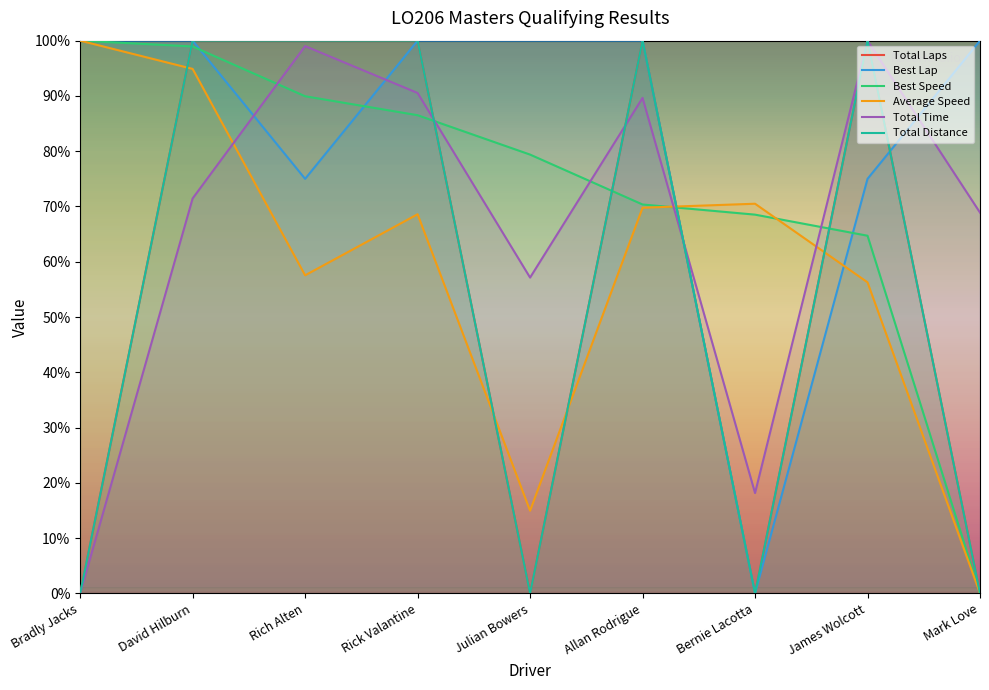

Reading left to right, transcribe all the data shown in this chart.

Total Laps: 0.0	100.0	100.0	100.0	0.0	100.0	0.0	100.0	0.0
Best Lap: 100.0	100.0	75.0	100.0	100.0	100.0	0.0	75.0	100.0
Best Speed: 100.0	99.0	89.9	86.5	79.4	70.4	68.5	64.7	0.0
Average Speed: 100.0	94.9	57.5	68.6	15.0	69.8	70.5	56.3	0.0
Total Time: 0.0	71.5	99.0	90.5	57.1	89.6	18.2	100.0	68.9
Total Distance: 0.0	100.0	100.0	100.0	0.0	100.0	0.0	100.0	0.0